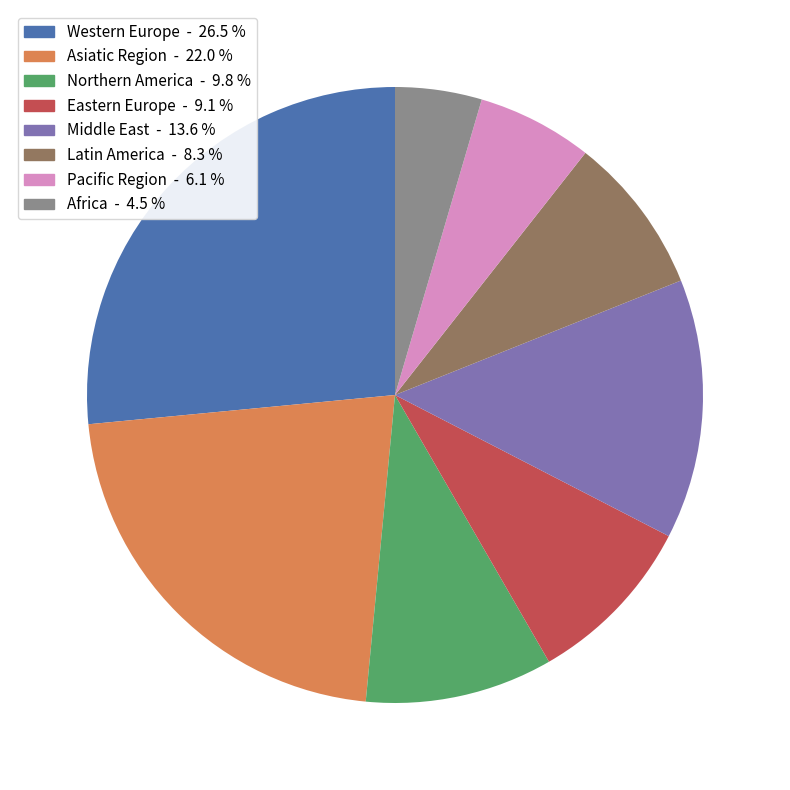

Do Middle East and Africa together represent more than half of the pie?

No